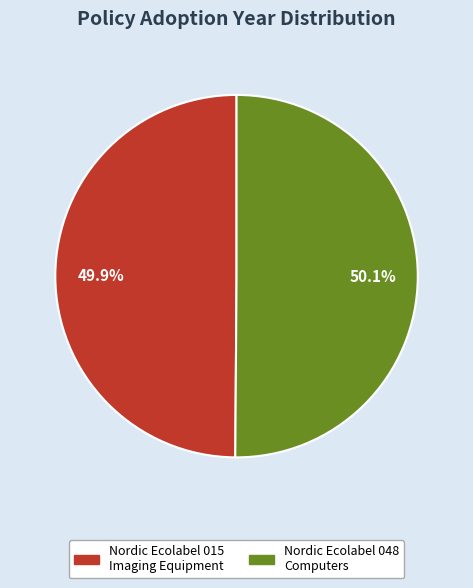

Approximately how many times larger is the value at Nordic Ecolabel 015 Imaging Equipment compared to Nordic Ecolabel 048 Computers?

1.0